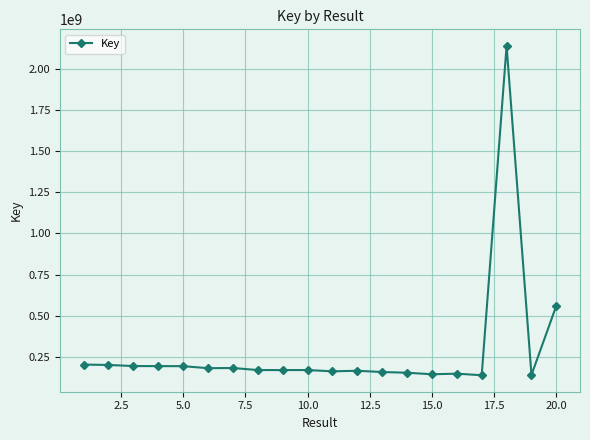

What is the difference between the maximum and minimum values?

2003253426